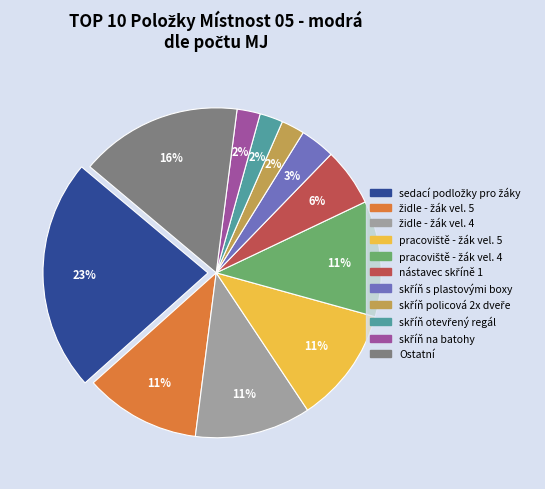

Count the number of slices in the pie.

11